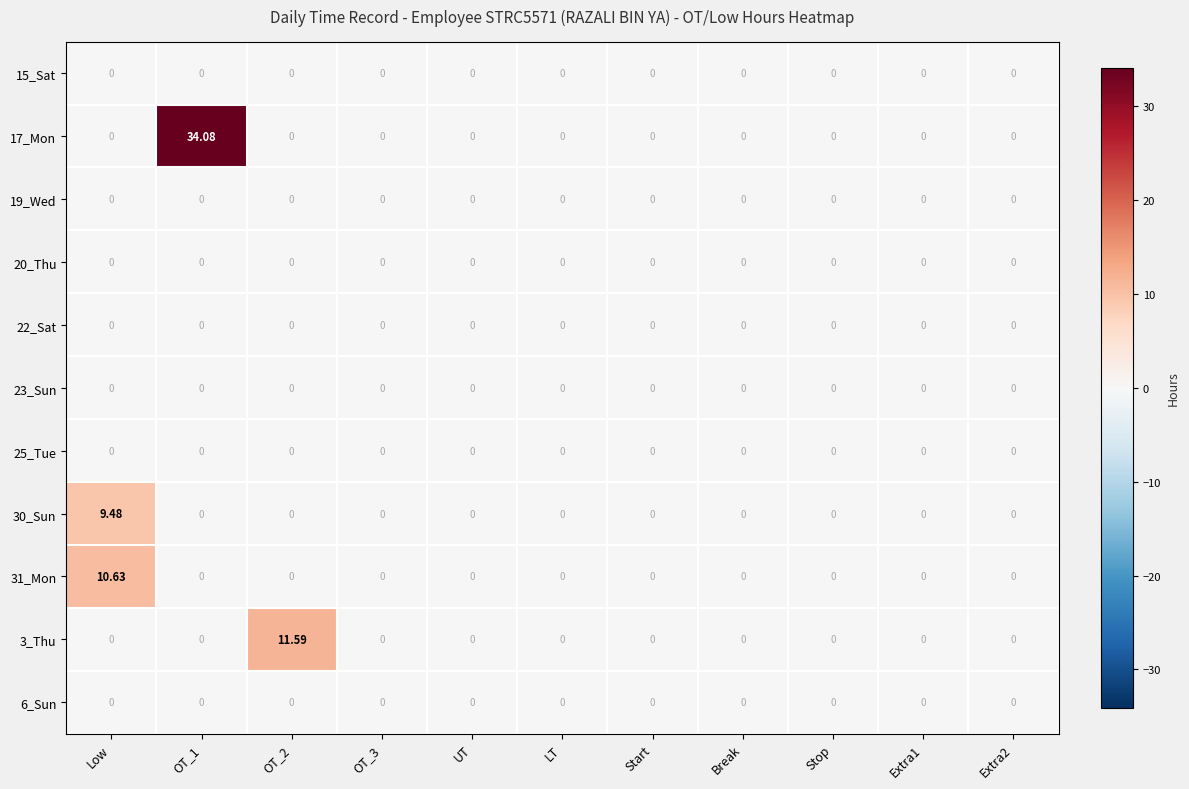

Reading left to right, transcribe all the data shown in this chart.

15_Sat: Low=0.0	OT_1=0.0	OT_2=0.0	OT_3=0.0	UT=0.0	LT=0.0	Start=0.0	Break=0.0	Stop=0.0	Extra1=0.0	Extra2=0.0
17_Mon: Low=0.0	OT_1=34.1	OT_2=0.0	OT_3=0.0	UT=0.0	LT=0.0	Start=0.0	Break=0.0	Stop=0.0	Extra1=0.0	Extra2=0.0
19_Wed: Low=0.0	OT_1=0.0	OT_2=0.0	OT_3=0.0	UT=0.0	LT=0.0	Start=0.0	Break=0.0	Stop=0.0	Extra1=0.0	Extra2=0.0
20_Thu: Low=0.0	OT_1=0.0	OT_2=0.0	OT_3=0.0	UT=0.0	LT=0.0	Start=0.0	Break=0.0	Stop=0.0	Extra1=0.0	Extra2=0.0
22_Sat: Low=0.0	OT_1=0.0	OT_2=0.0	OT_3=0.0	UT=0.0	LT=0.0	Start=0.0	Break=0.0	Stop=0.0	Extra1=0.0	Extra2=0.0
23_Sun: Low=0.0	OT_1=0.0	OT_2=0.0	OT_3=0.0	UT=0.0	LT=0.0	Start=0.0	Break=0.0	Stop=0.0	Extra1=0.0	Extra2=0.0
25_Tue: Low=0.0	OT_1=0.0	OT_2=0.0	OT_3=0.0	UT=0.0	LT=0.0	Start=0.0	Break=0.0	Stop=0.0	Extra1=0.0	Extra2=0.0
30_Sun: Low=9.5	OT_1=0.0	OT_2=0.0	OT_3=0.0	UT=0.0	LT=0.0	Start=0.0	Break=0.0	Stop=0.0	Extra1=0.0	Extra2=0.0
31_Mon: Low=10.6	OT_1=0.0	OT_2=0.0	OT_3=0.0	UT=0.0	LT=0.0	Start=0.0	Break=0.0	Stop=0.0	Extra1=0.0	Extra2=0.0
3_Thu: Low=0.0	OT_1=0.0	OT_2=11.6	OT_3=0.0	UT=0.0	LT=0.0	Start=0.0	Break=0.0	Stop=0.0	Extra1=0.0	Extra2=0.0
6_Sun: Low=0.0	OT_1=0.0	OT_2=0.0	OT_3=0.0	UT=0.0	LT=0.0	Start=0.0	Break=0.0	Stop=0.0	Extra1=0.0	Extra2=0.0